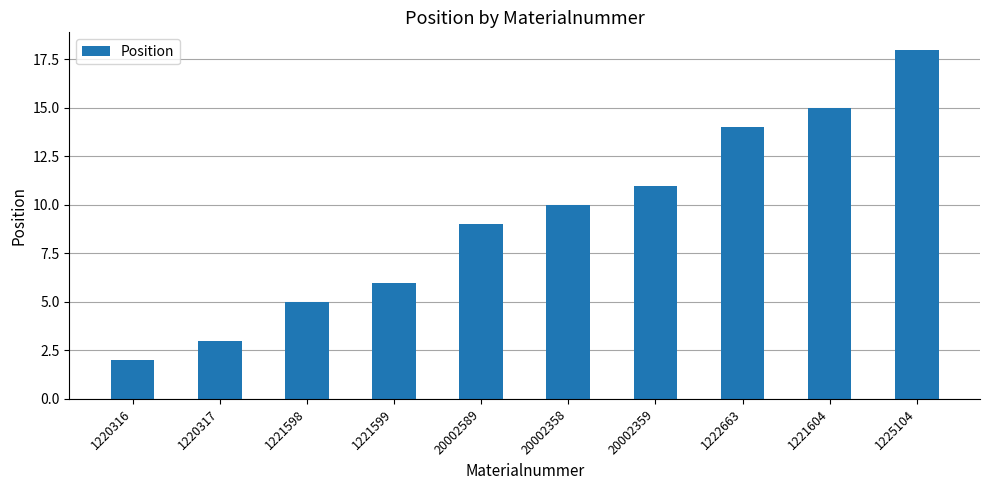

Which has a higher value, 20002358 or 1221599?

20002358